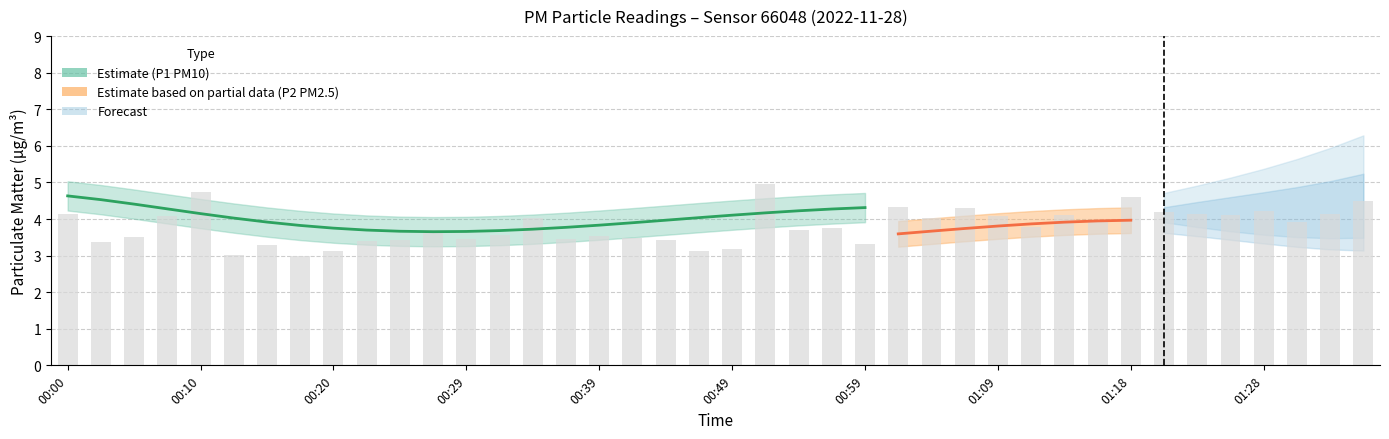

What is the average value of the P1 series?

4.1